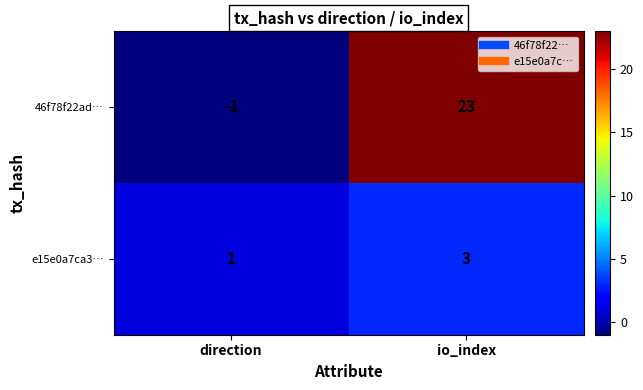

Where is 46f78f22ad… nearest to the value 11?

direction